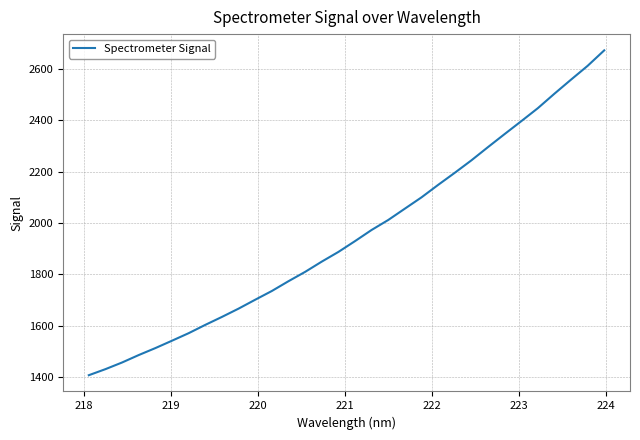

What is the maximum value shown in the chart?

2673.2